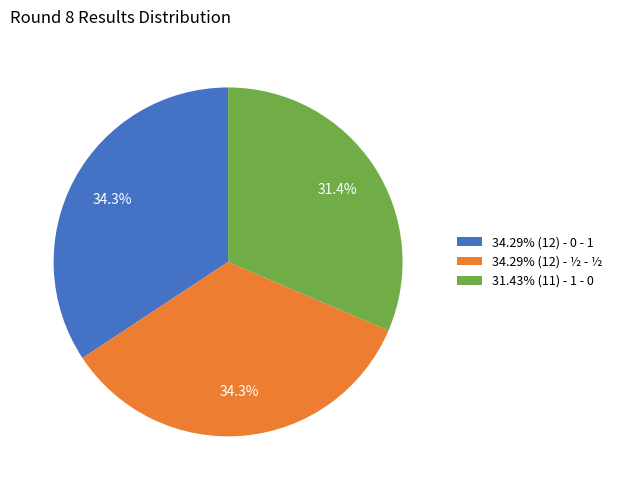

Is 34.29% (12) - 0 - 1 the majority of the pie?

No